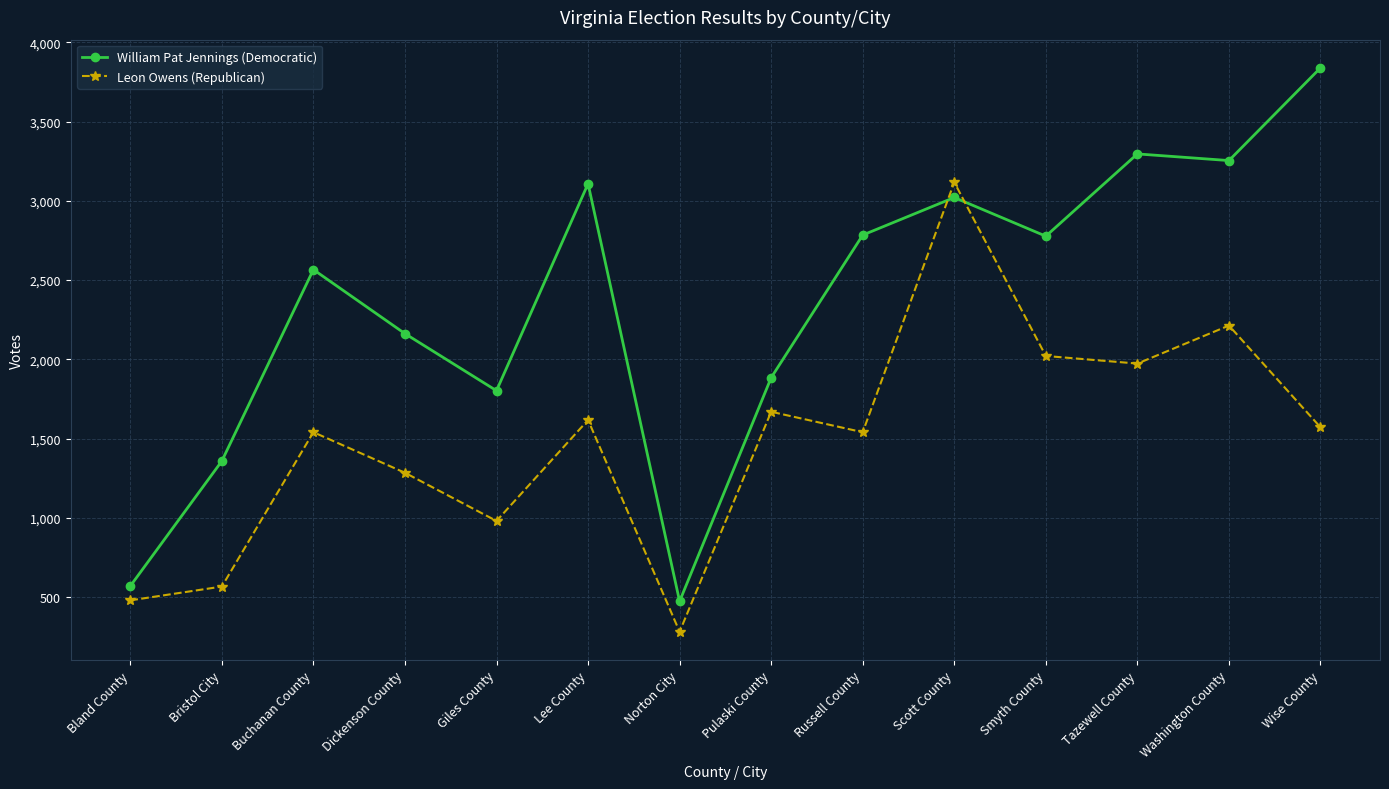

How many interior local peaks does the William Pat Jennings (Democratic) series have?

4